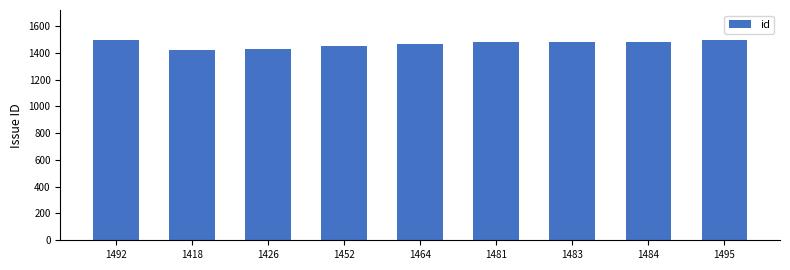

The chart shows a value of 1484 at 1484. True or false?

True